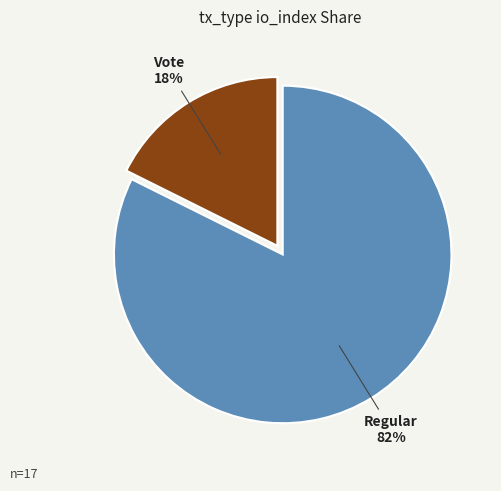

Rank the categories by value from highest to lowest.

Regular, Vote